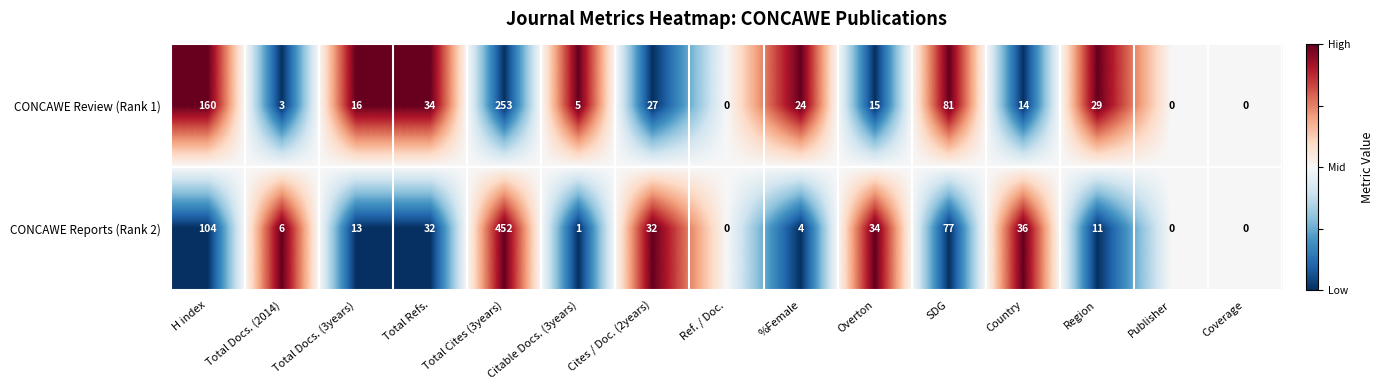

Where is CONCAWE Reports (Rank 2) nearest to the value 226?

H index